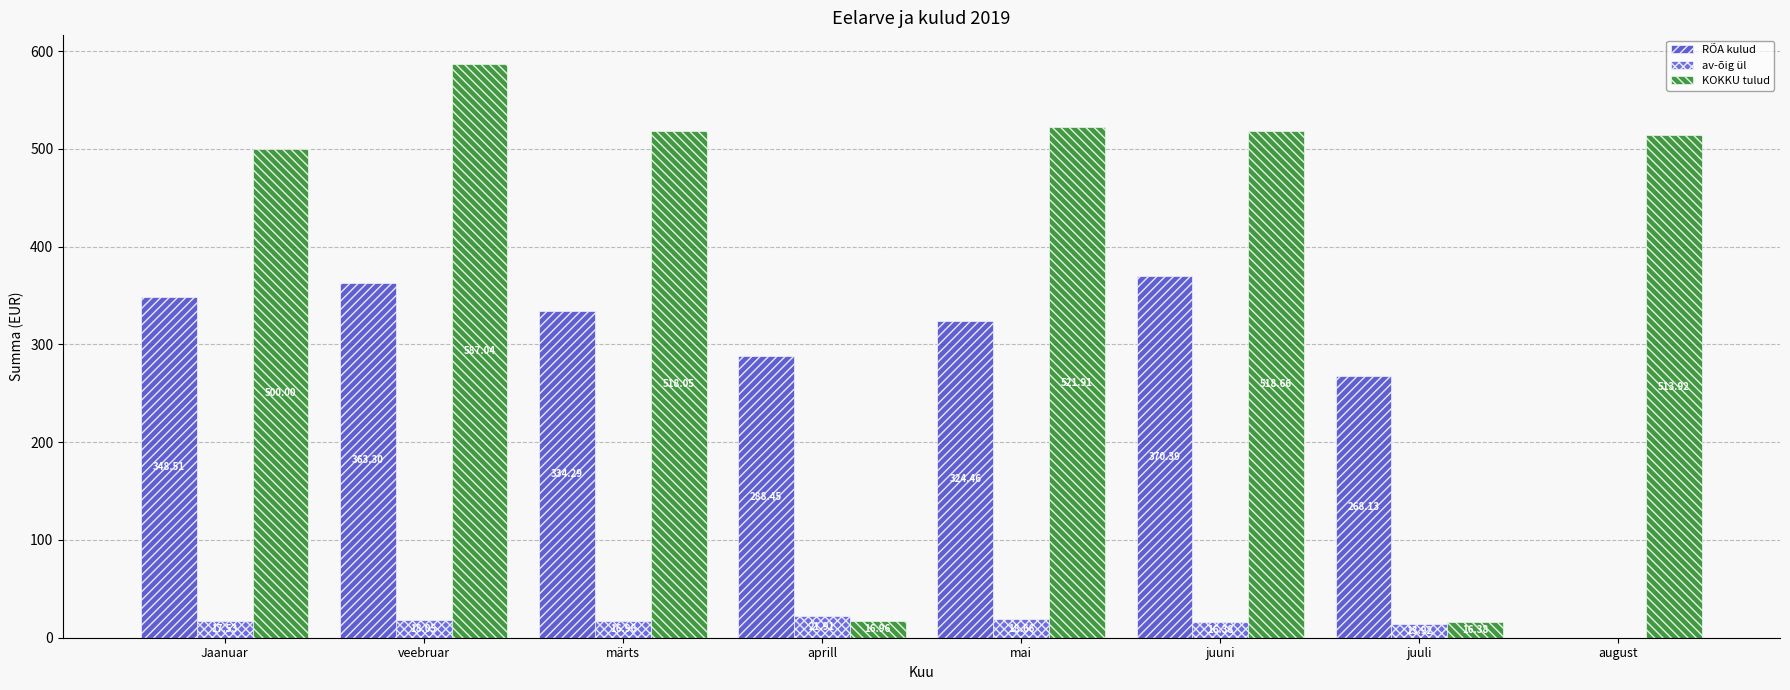

At which category does the chart reach its minimum across all series?

august